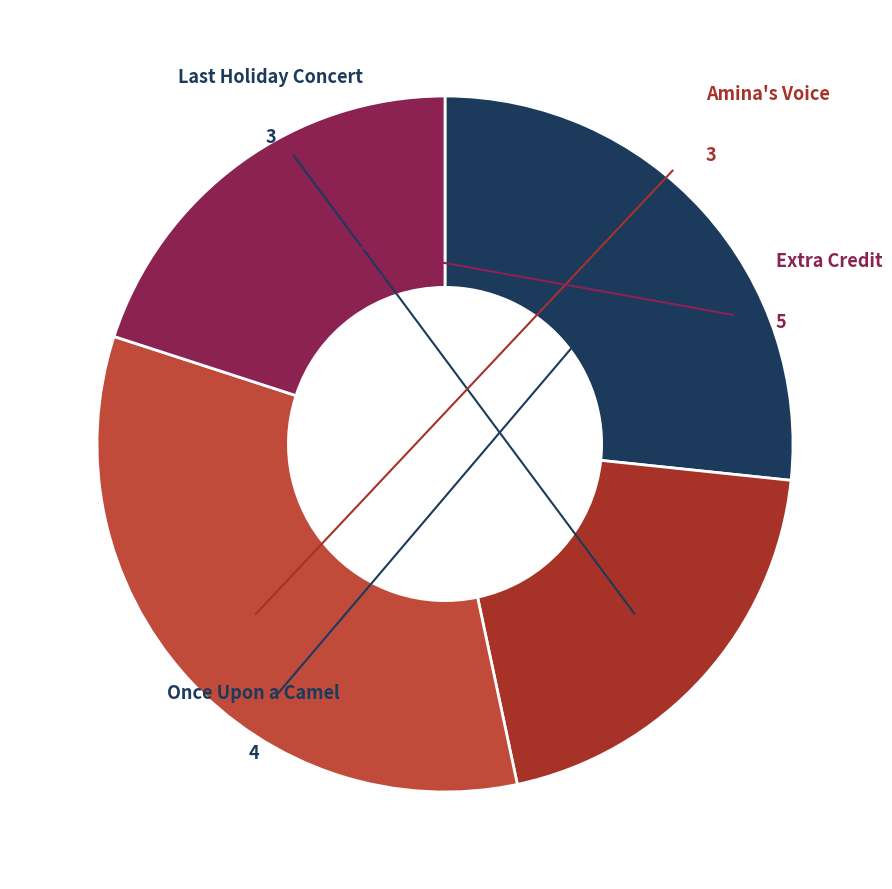

Is there a majority slice in this chart?

No